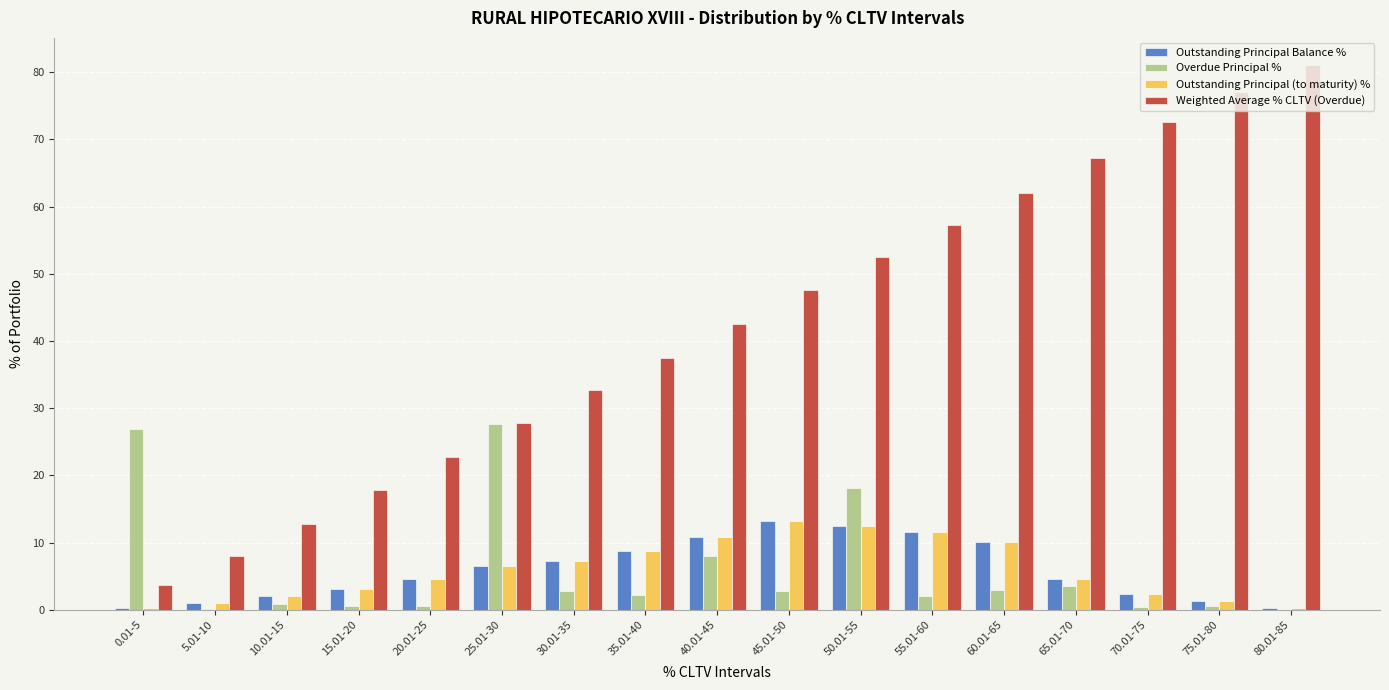

What is the total value across all series at 65.01-70?

79.8